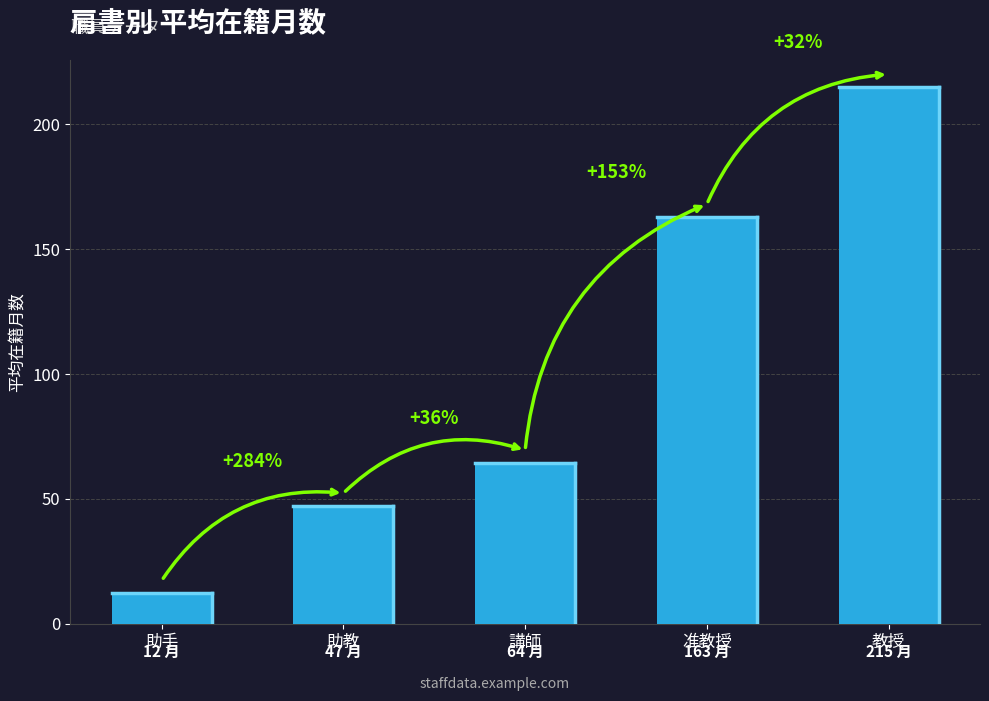

Does the chart contain any negative values?

No